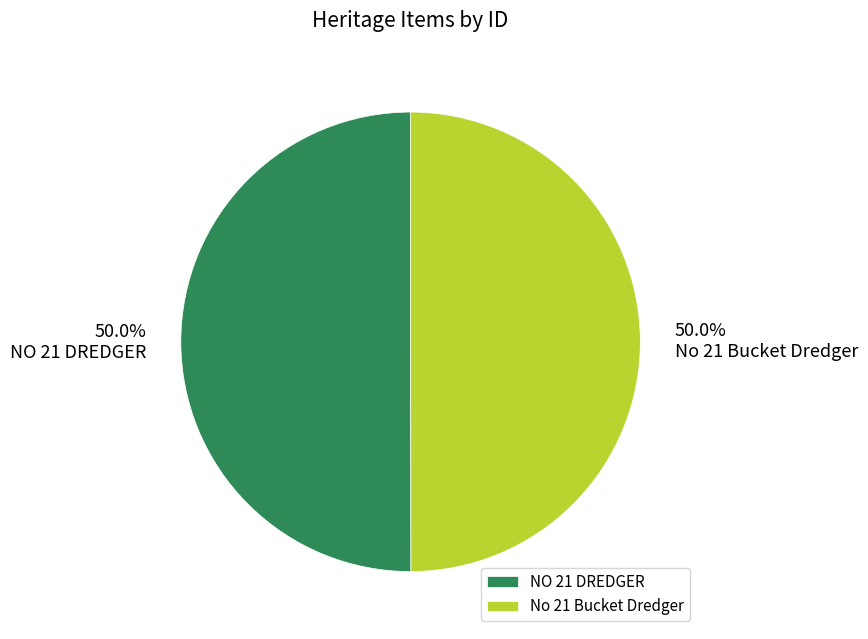

Count the number of slices in the pie.

2